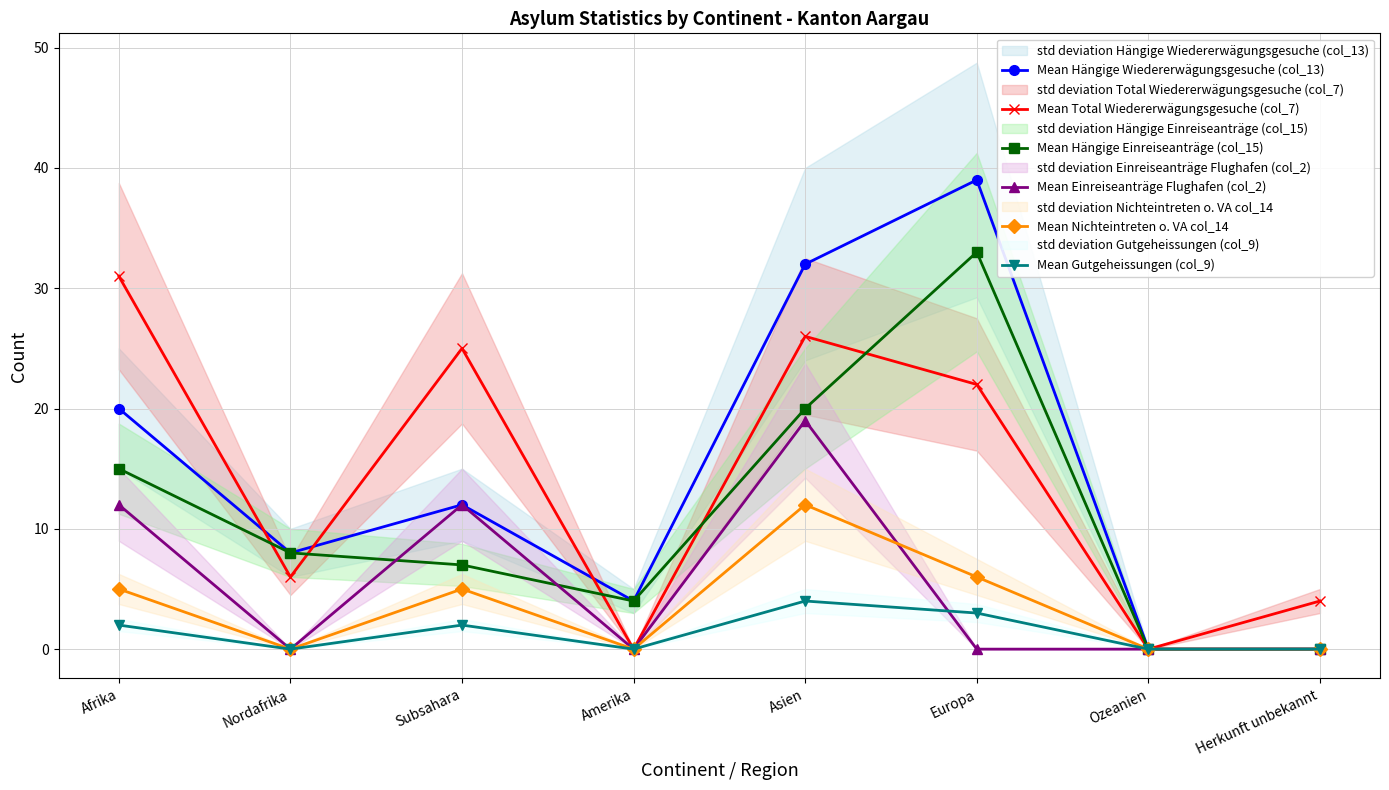

Which category has the highest value in the Mean Gutgeheissungen (col_9) series?

Asien